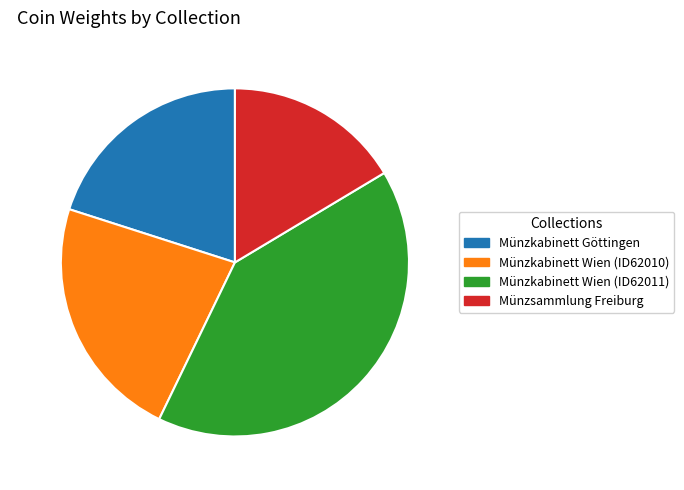

Does any single category account for the majority?

No